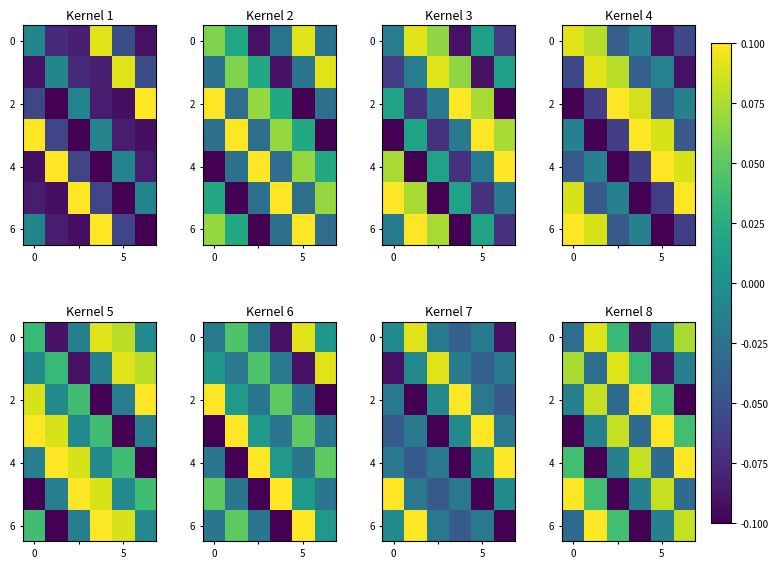

How many series are shown in this chart?

7